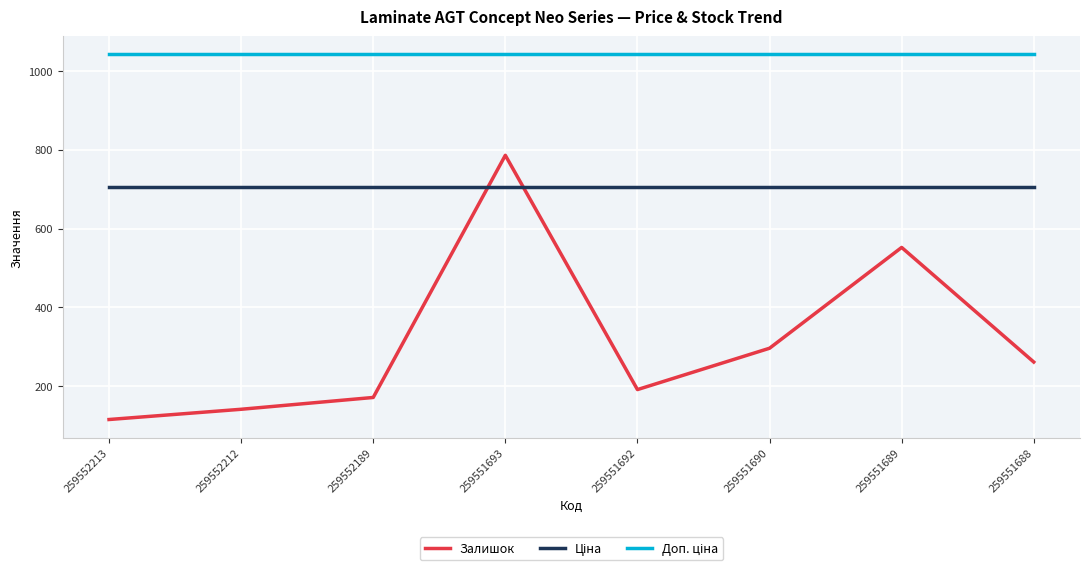

Which series has the widest spread of values?

Залишок